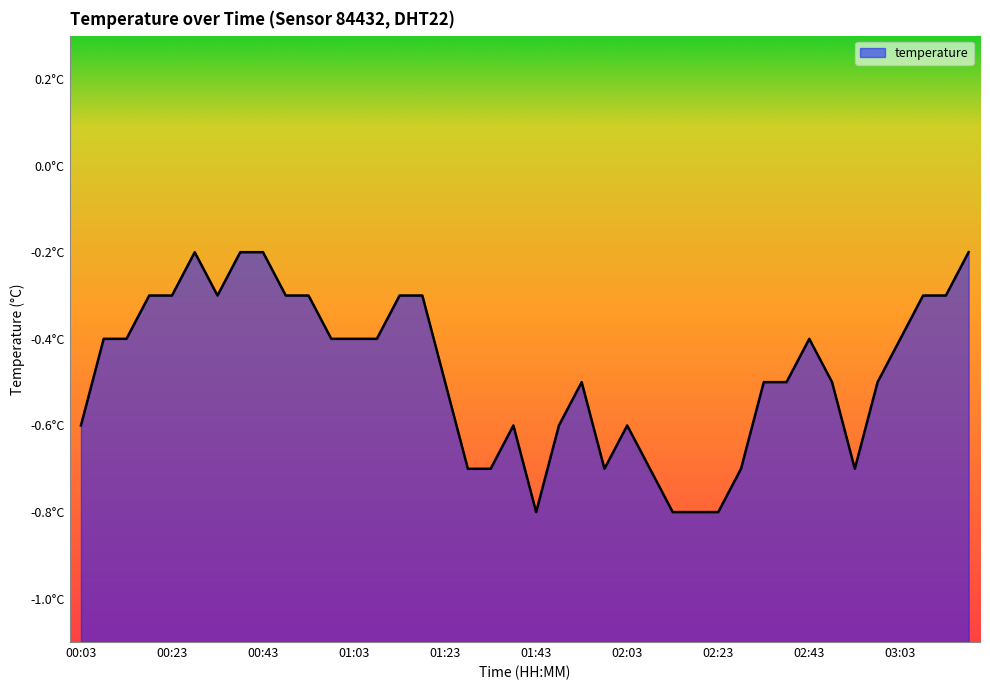

What is the label of the 22nd point from the right?

01:33